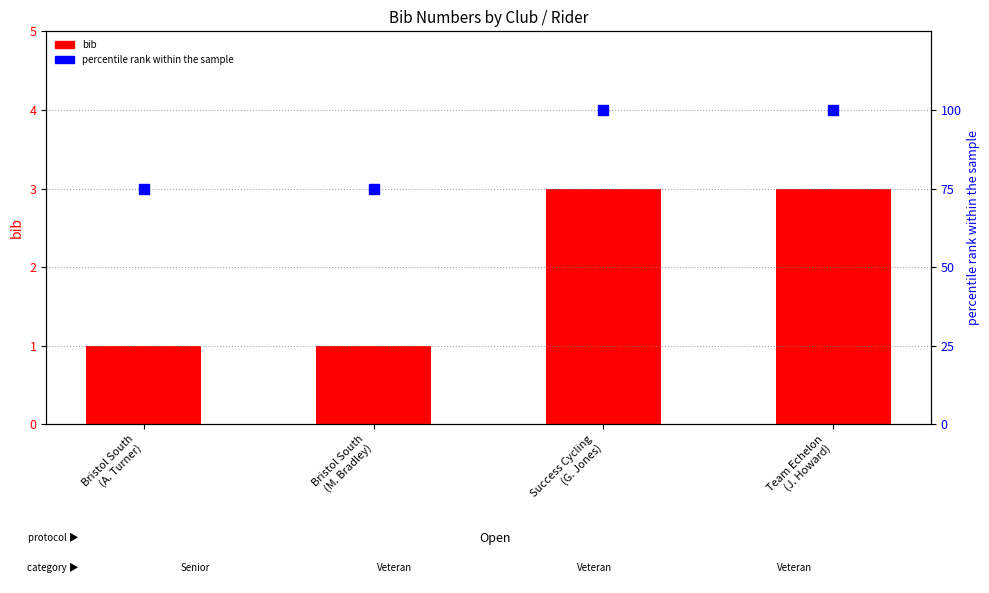

Which series has the widest spread of Y values?

percentile rank within the sample